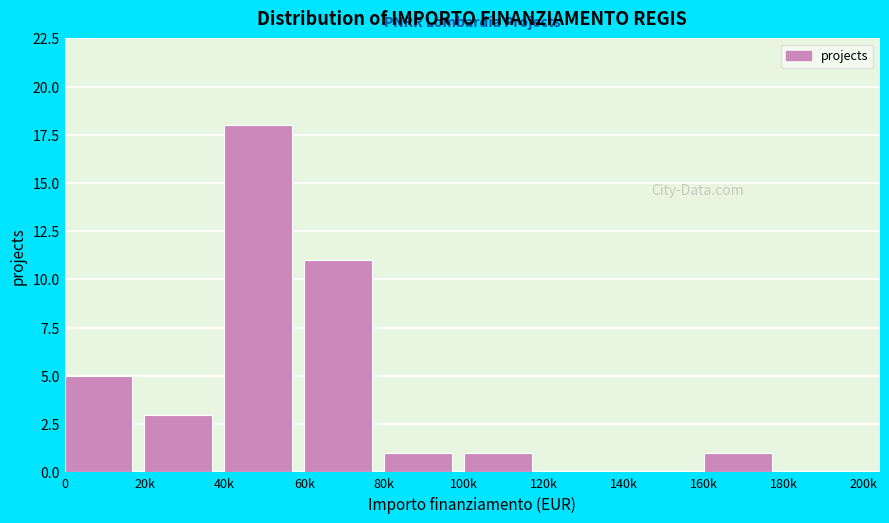

Reading left to right, extract all data points from this chart.

0=5	20k=3	40k=18	60k=11	80k=1	100k=1	120k=0	140k=0	160k=1	180k=0